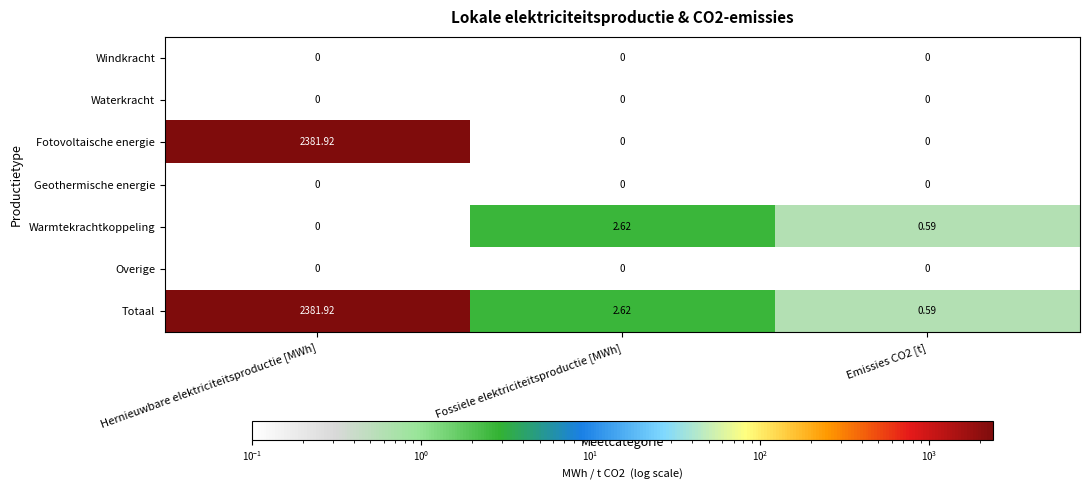

Which category has the highest value across all series?

Hernieuwbare elektriciteitsproductie [MWh]